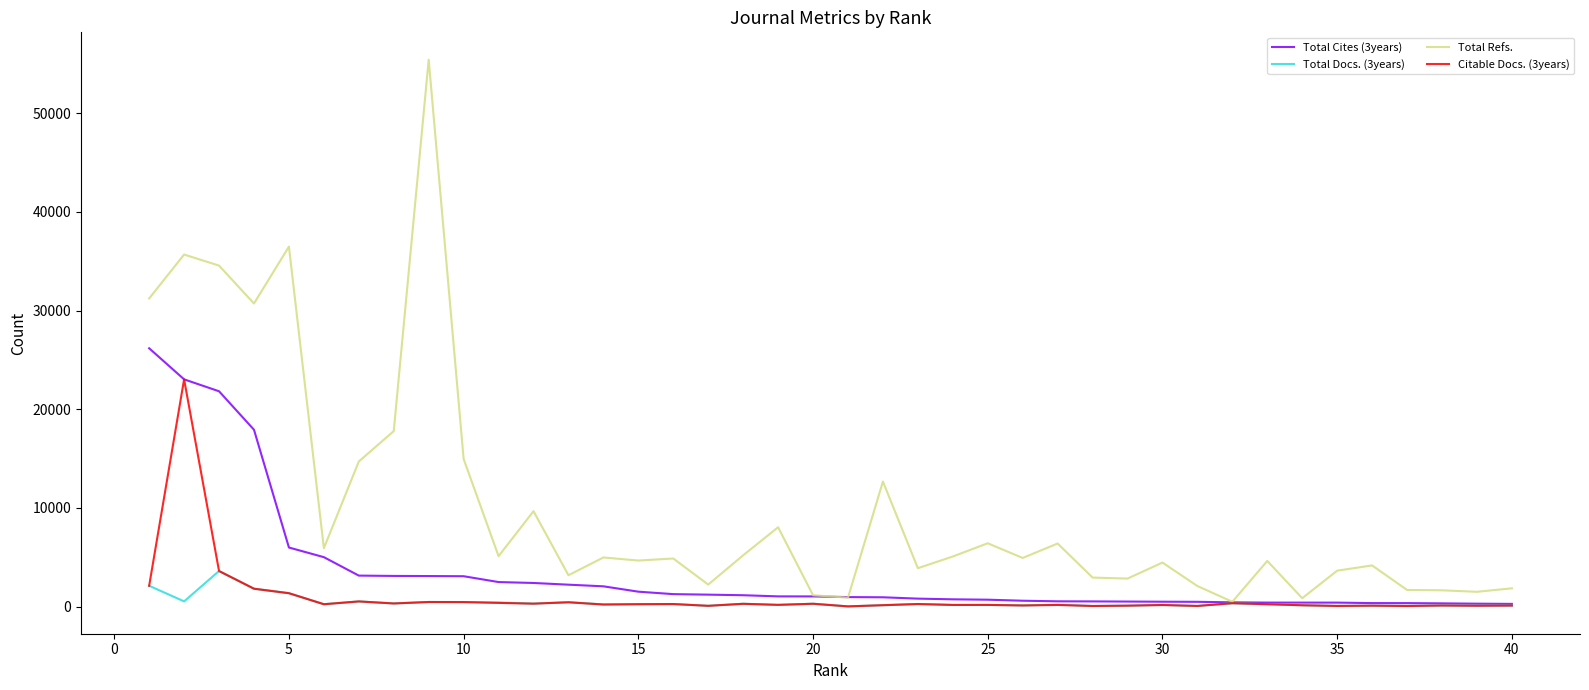

What is the maximum value shown in the chart?

55426